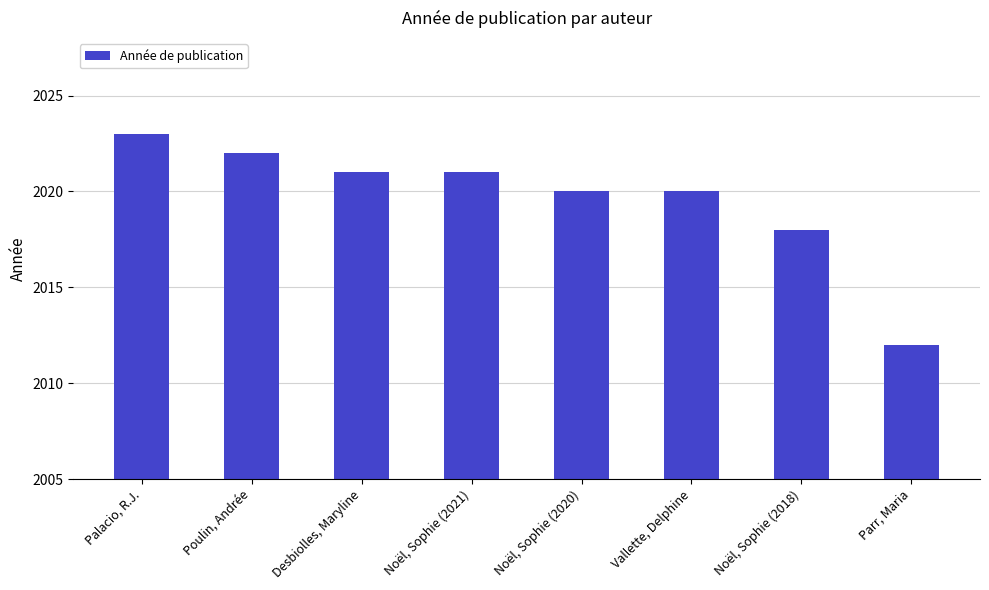

What is the value of the 6th bar from the left?

2020